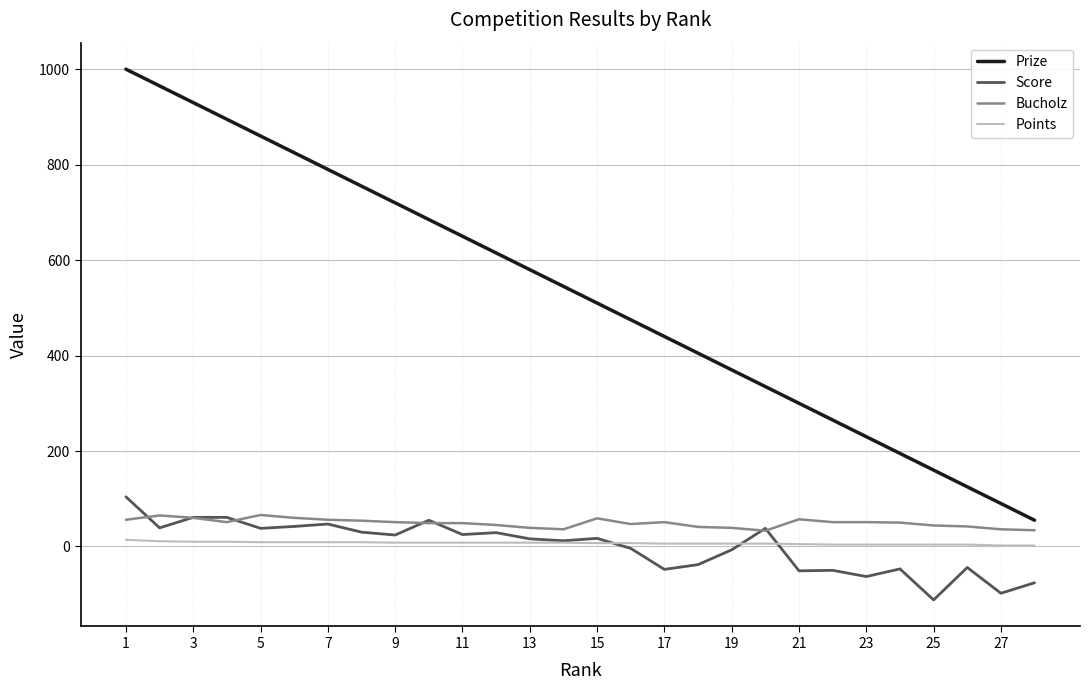

What is the maximum value for Score?

104